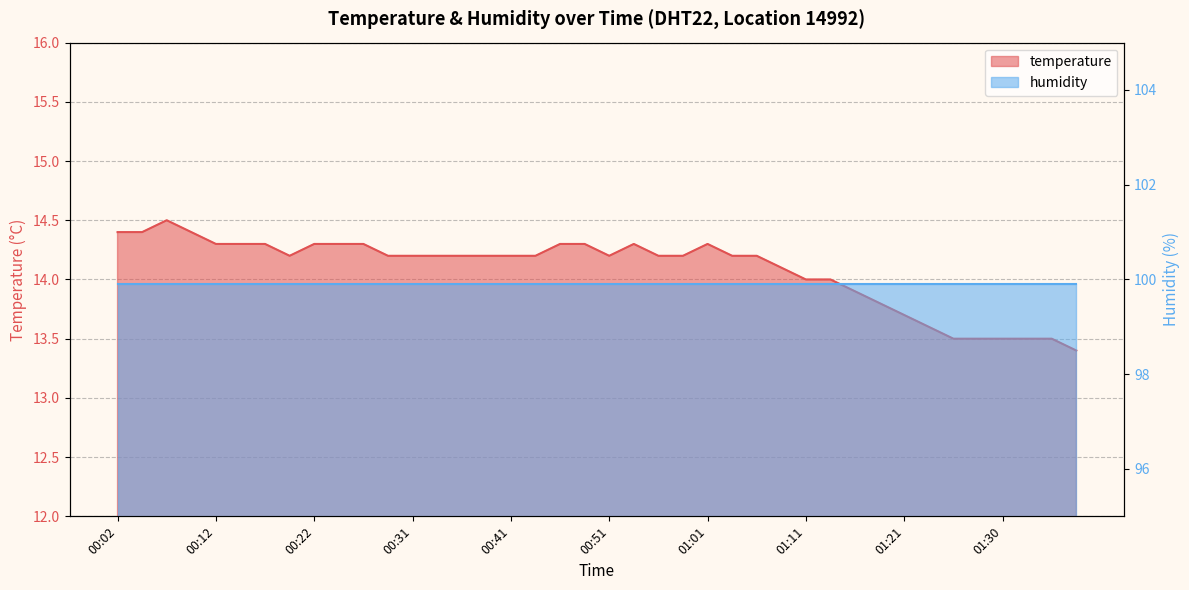

What is the ratio of the value at 01:28 to the value at 00:51?

1.0